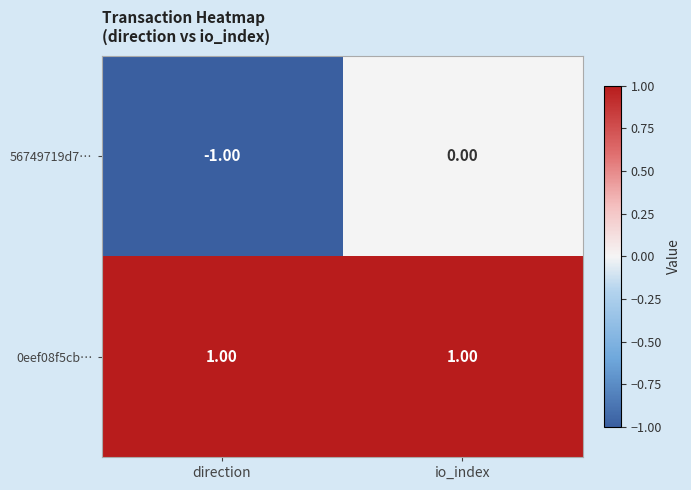

How many distinct data groups are displayed?

2